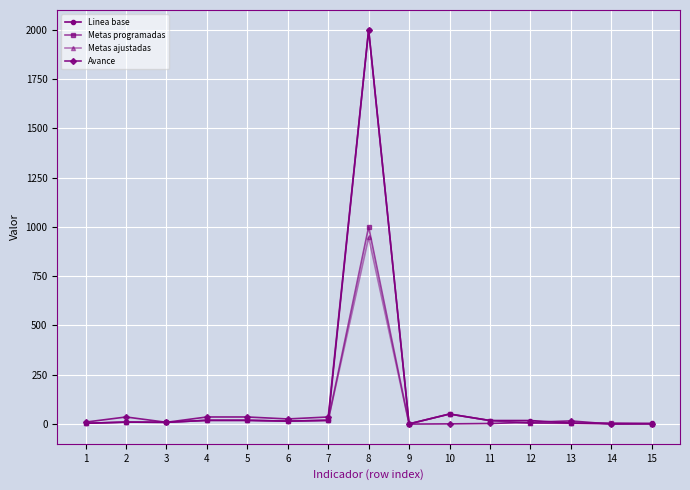

At which category is the sum across all series the highest?

8